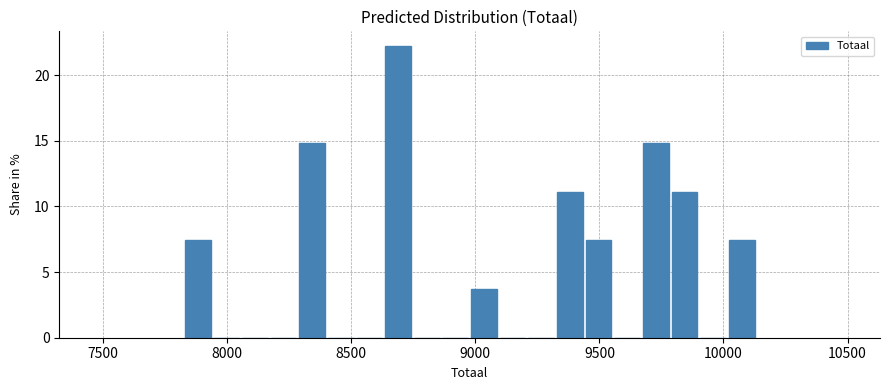

Read against the x-axis, roughly where is the centre of the tallest bar?

8700